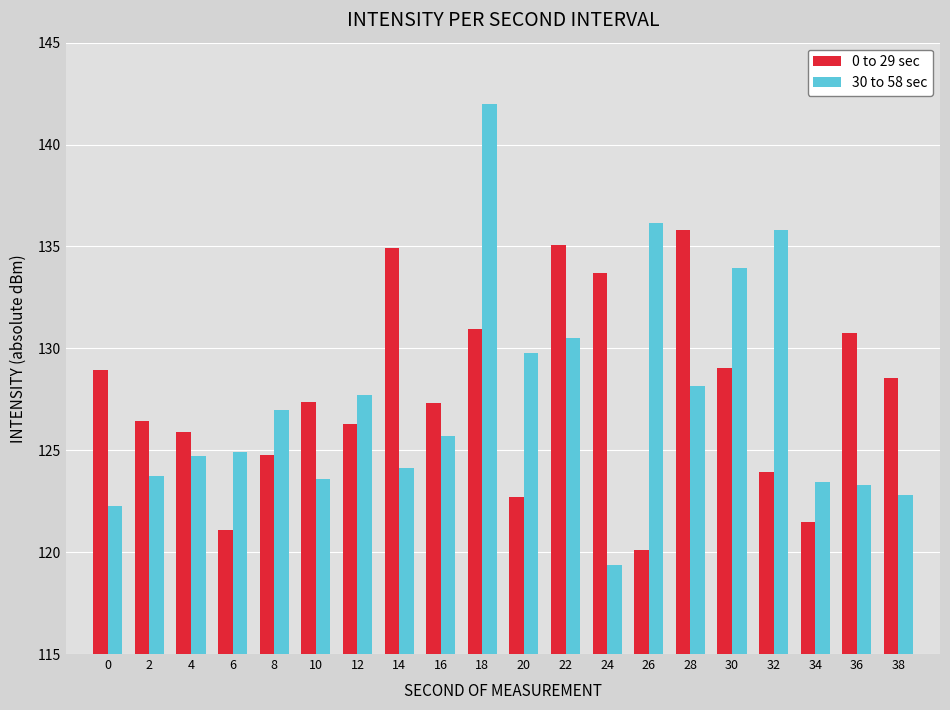

What is the value of the 0 to 29 sec bar at the 7th from the left?

126.3